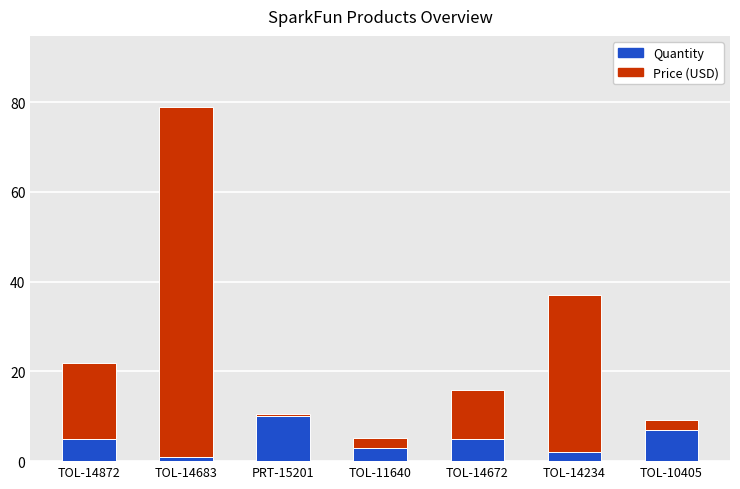

The value of Quantity at TOL-14872 is 5.0. True or false?

True